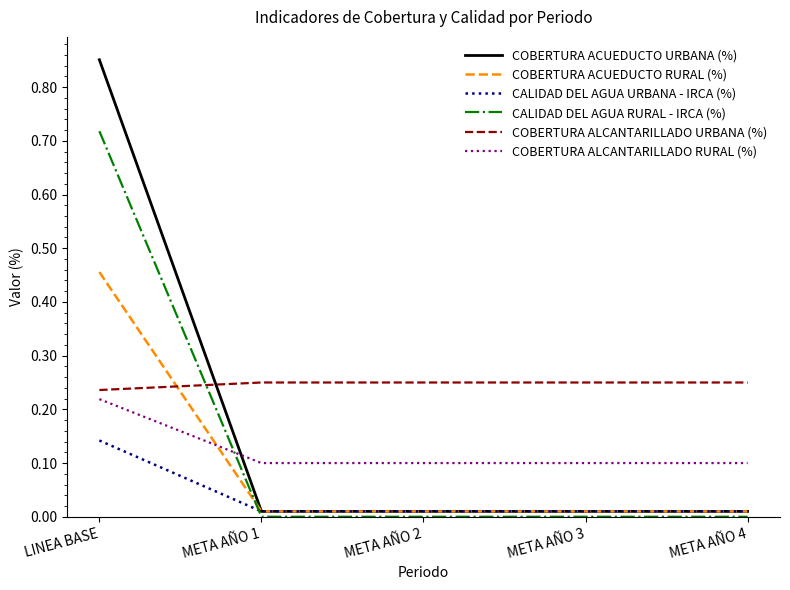

Does the chart have visible grid lines?

No